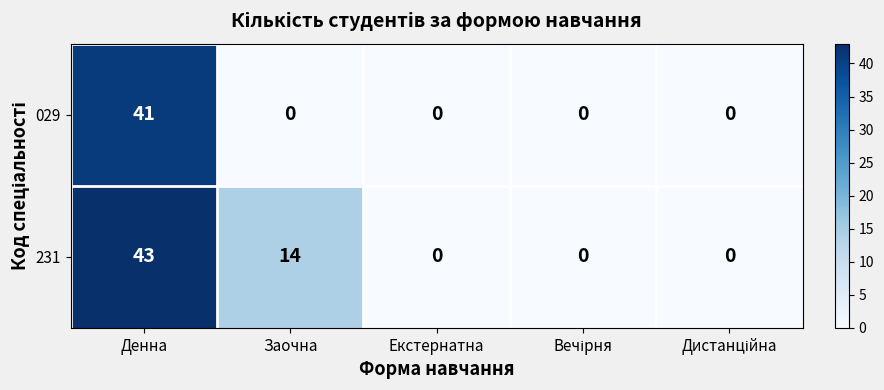

At which label does 231 reach its peak?

Денна